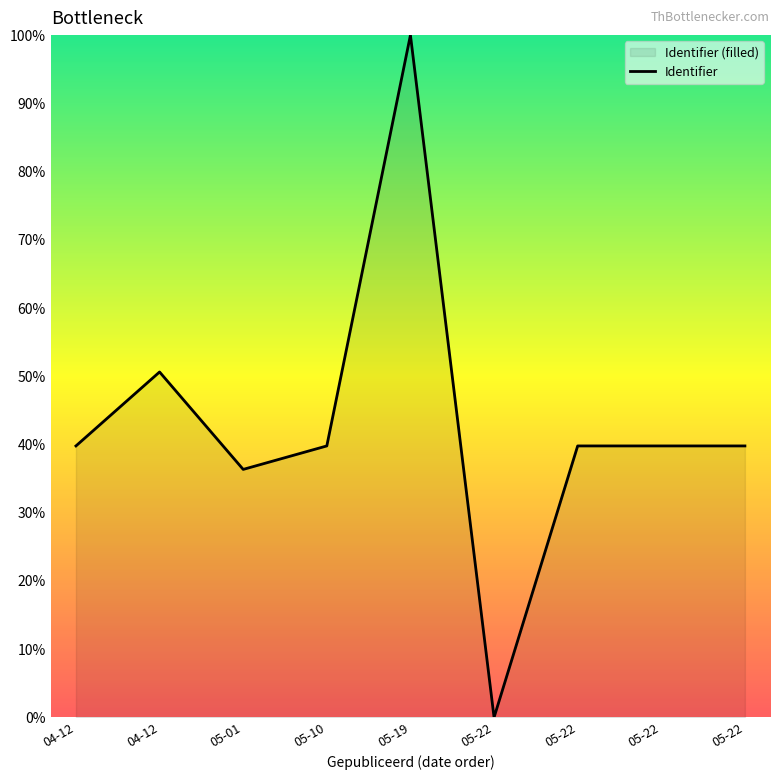

At which category does the data reach its first local peak?

04-12